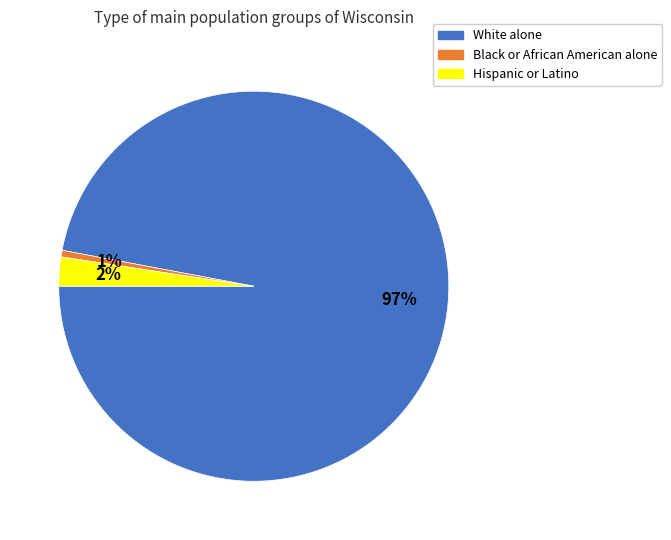

Rank the categories by value from highest to lowest.

White alone, Hispanic or Latino, Black or African American alone